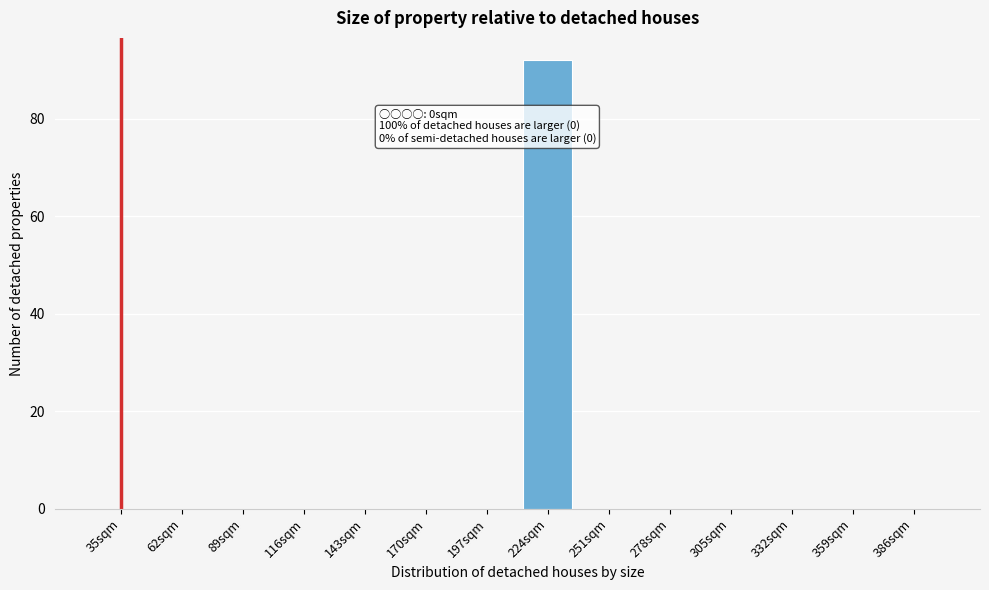

Reading right to left, transcribe all the data shown in this chart.

386sqm=0	359sqm=0	332sqm=0	305sqm=0	278sqm=0	251sqm=0	224sqm=92	197sqm=0	170sqm=0	143sqm=0	116sqm=0	89sqm=0	62sqm=0	35sqm=0